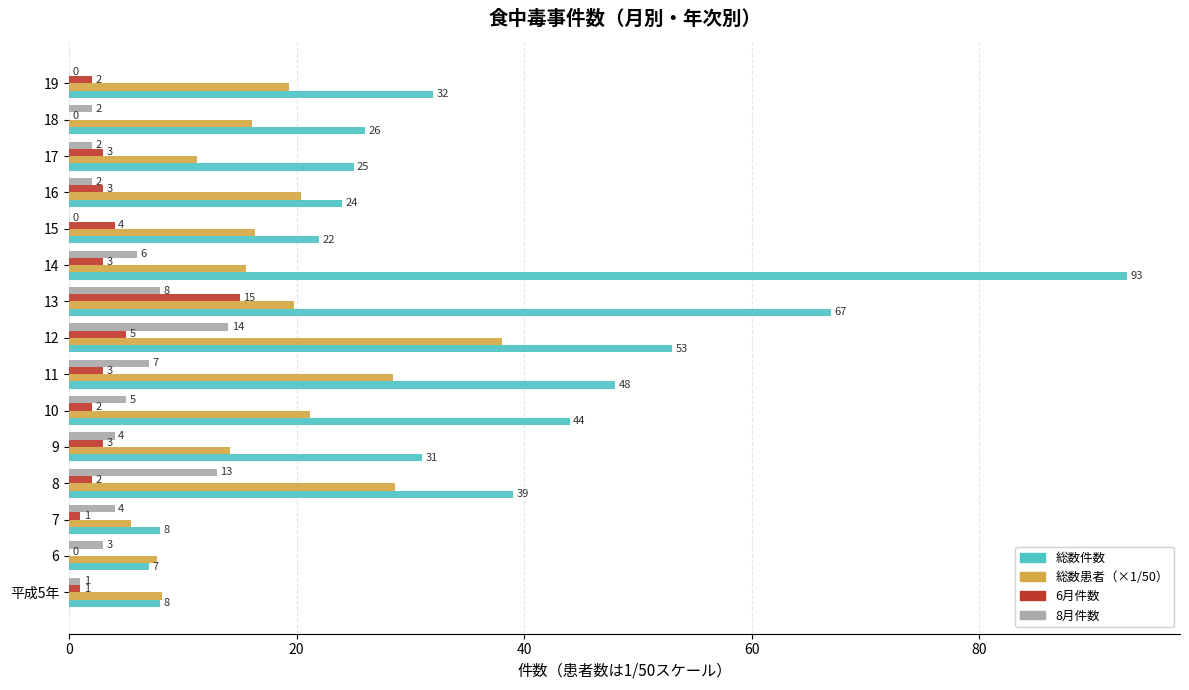

At which category is the sum across all series the highest?

14